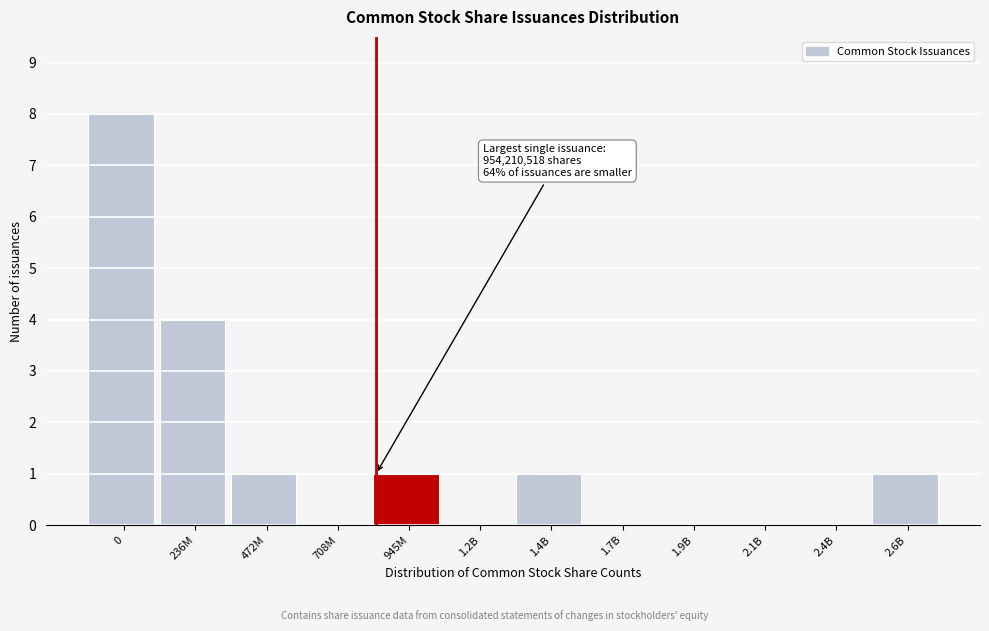

Reading right to left, what are all the values shown in this chart?

2.6B=1	2.4B=0	2.1B=0	1.9B=0	1.7B=0	1.4B=1	1.2B=0	945M=1	708M=0	472M=1	236M=4	0=8